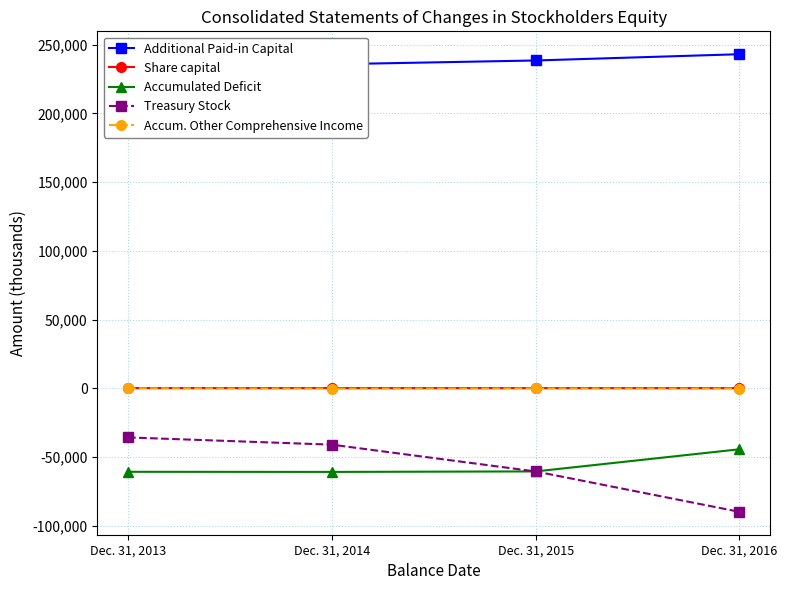

Reading right to left, what are all the values shown in this chart?

Additional Paid-in Capital: Dec. 31, 2016=243082	Dec. 31, 2015=238525	Dec. 31, 2014=235760	Dec. 31, 2013=201248
Share capital: Dec. 31, 2016=101	Dec. 31, 2015=112	Dec. 31, 2014=125	Dec. 31, 2013=114
Accumulated Deficit: Dec. 31, 2016=-44398	Dec. 31, 2015=-60505	Dec. 31, 2014=-60871	Dec. 31, 2013=-60785
Treasury Stock: Dec. 31, 2016=-89923	Dec. 31, 2015=-60542	Dec. 31, 2014=-41032	Dec. 31, 2013=-35768
Accum. Other Comprehensive Income: Dec. 31, 2016=-203	Dec. 31, 2015=-137	Dec. 31, 2014=-261	Dec. 31, 2013=0